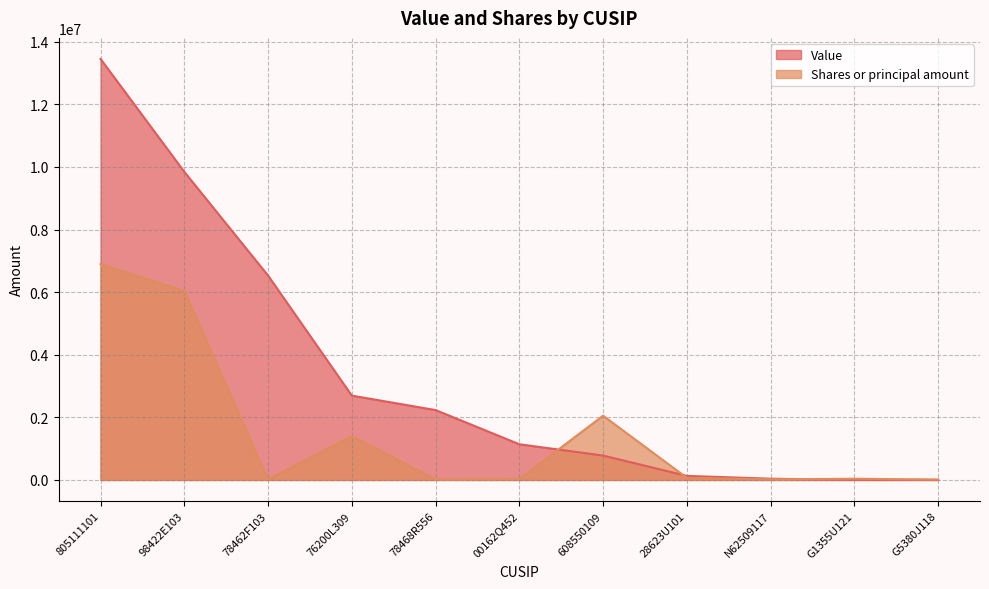

What is the label of the 2nd point from the right?

G1355U121